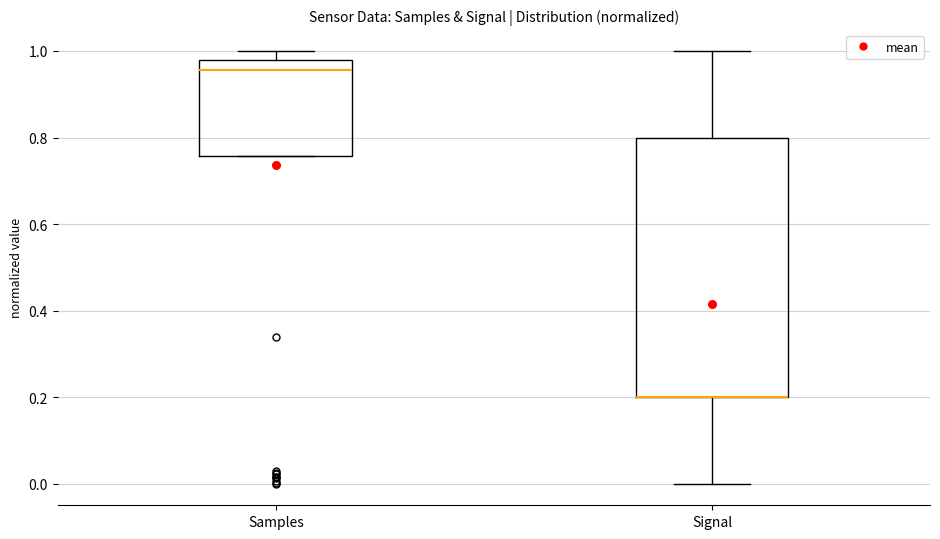

Reading left to right, read every box against the y-axis: the position of its median line, the range the box covers, and the ends of its whiskers. The values are not printed on the chart, so give them approximately, as read against the axis.

Samples: median 0.96, box 0.76 to 0.98, whiskers 0.76 to 1.00
Signal: median 0.20 (drawn on the box's lower edge), box 0.20 to 0.80, whiskers 0.00 to 1.00